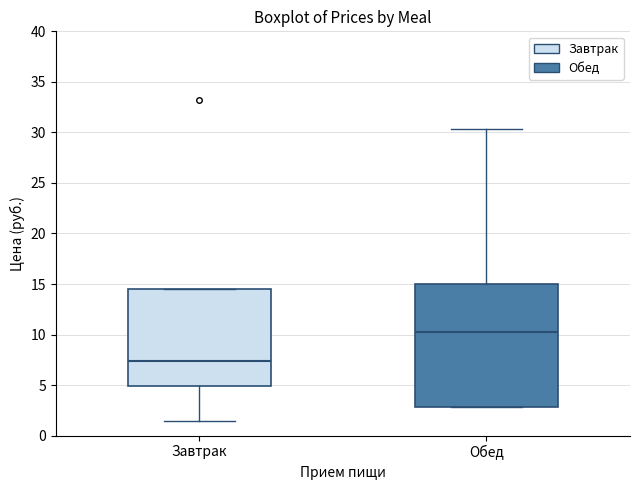

Which box has the highest median line?

Обед